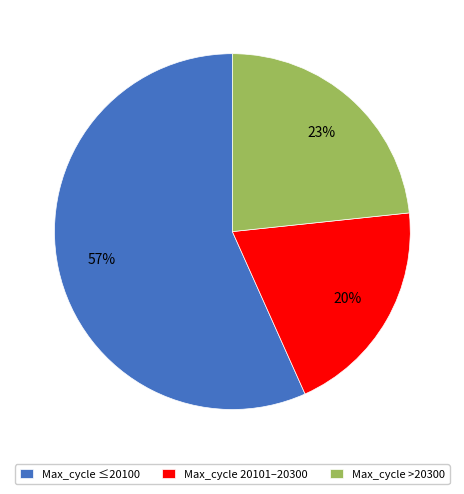

How many slices are in this pie chart?

3